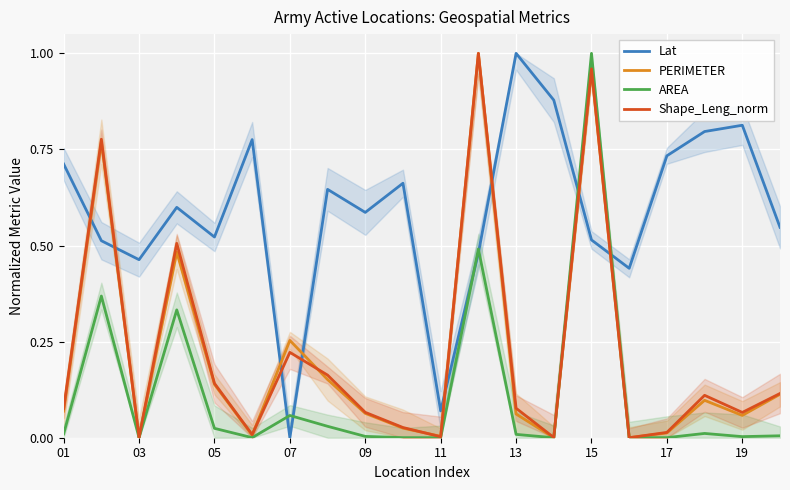

Reading left to right, transcribe all the data shown in this chart.

Lat: 0.7	0.5	0.5	0.6	0.5	0.8	0.0	0.6	0.6	0.7	0.1	0.5	1.0	0.9	0.5	0.4	0.7	0.8	0.8	0.5
PERIMETER: 0.1	0.8	0.0	0.5	0.1	0.0	0.3	0.2	0.1	0.0	0.0	1.0	0.1	0.0	1.0	0.0	0.0	0.1	0.1	0.1
AREA: 0.0	0.4	0.0	0.3	0.0	0.0	0.1	0.0	0.0	0.0	0.0	0.5	0.0	0.0	1.0	0.0	0.0	0.0	0.0	0.0
Shape_Leng_norm: 0.1	0.8	0.0	0.5	0.1	0.0	0.2	0.2	0.1	0.0	0.0	1.0	0.1	0.0	1.0	0.0	0.0	0.1	0.1	0.1